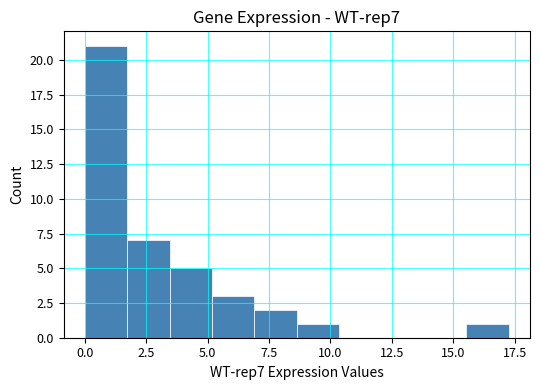

Around what value on the x-axis is the tallest bar? Give the approximate position of its centre, as read against the axis.

1.0